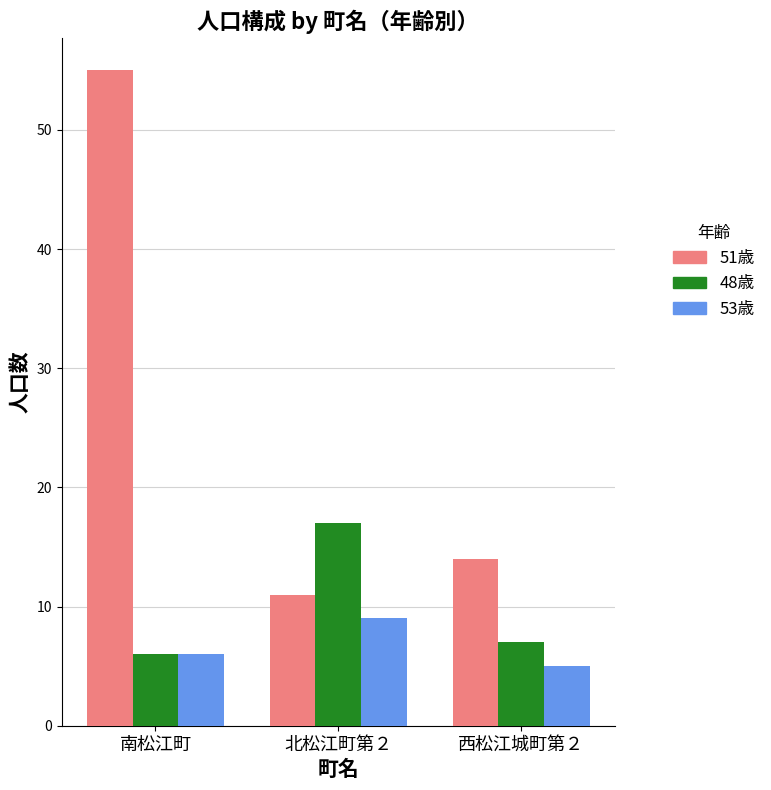

What is the average value of the 51歳 series?

27